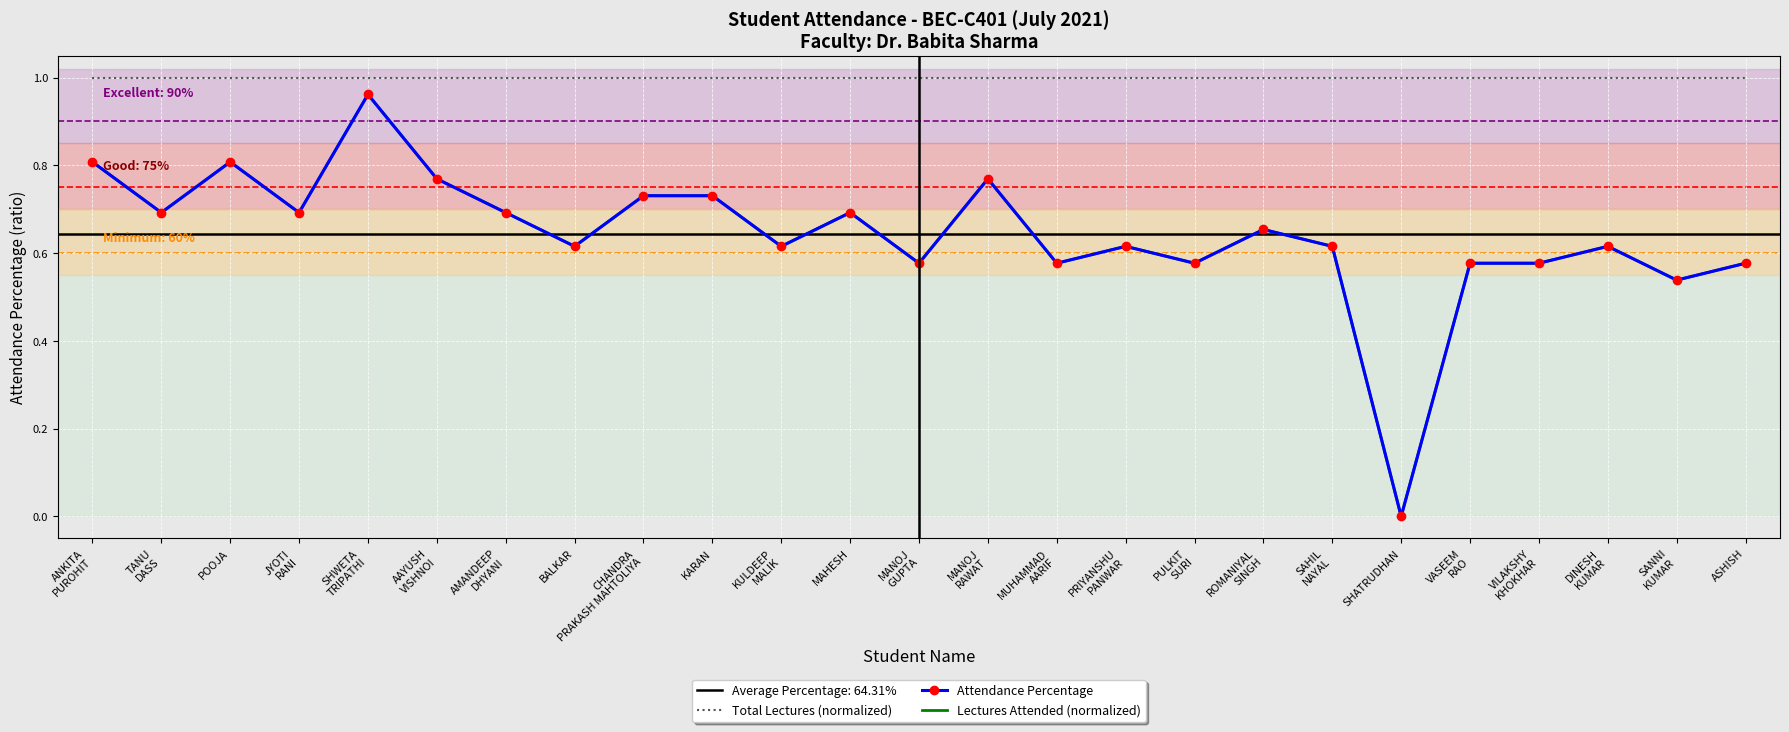

Which has a higher value, KULDEEP
MALIK or AMANDEEP
DHYANI?

KULDEEP
MALIK